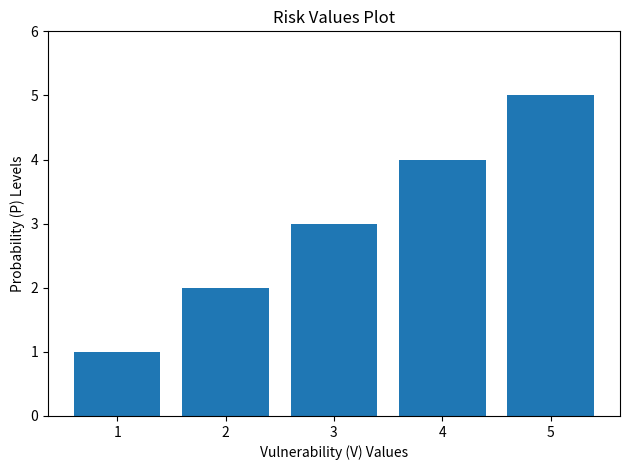

What is the greatest value displayed?

5